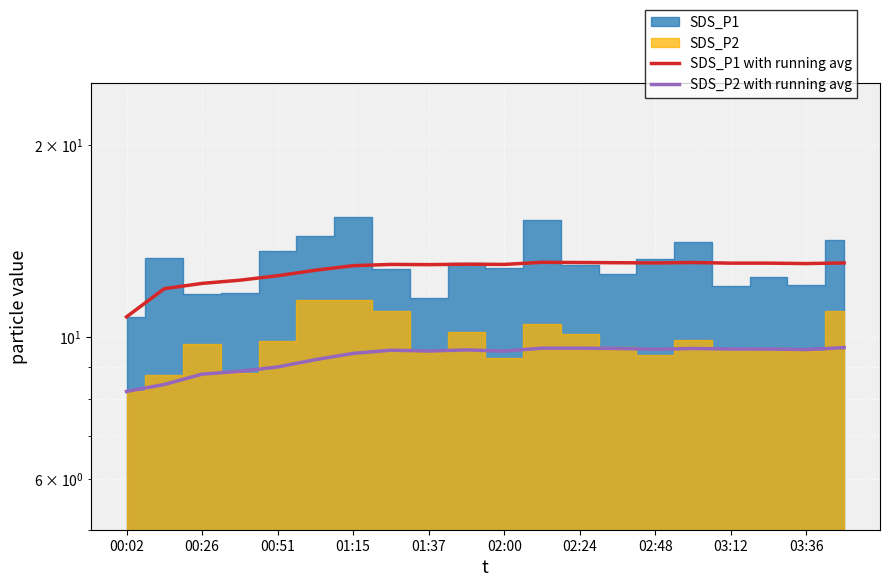

The value of SDS_P1 with running avg at 19 is 19.6. True or false?

False